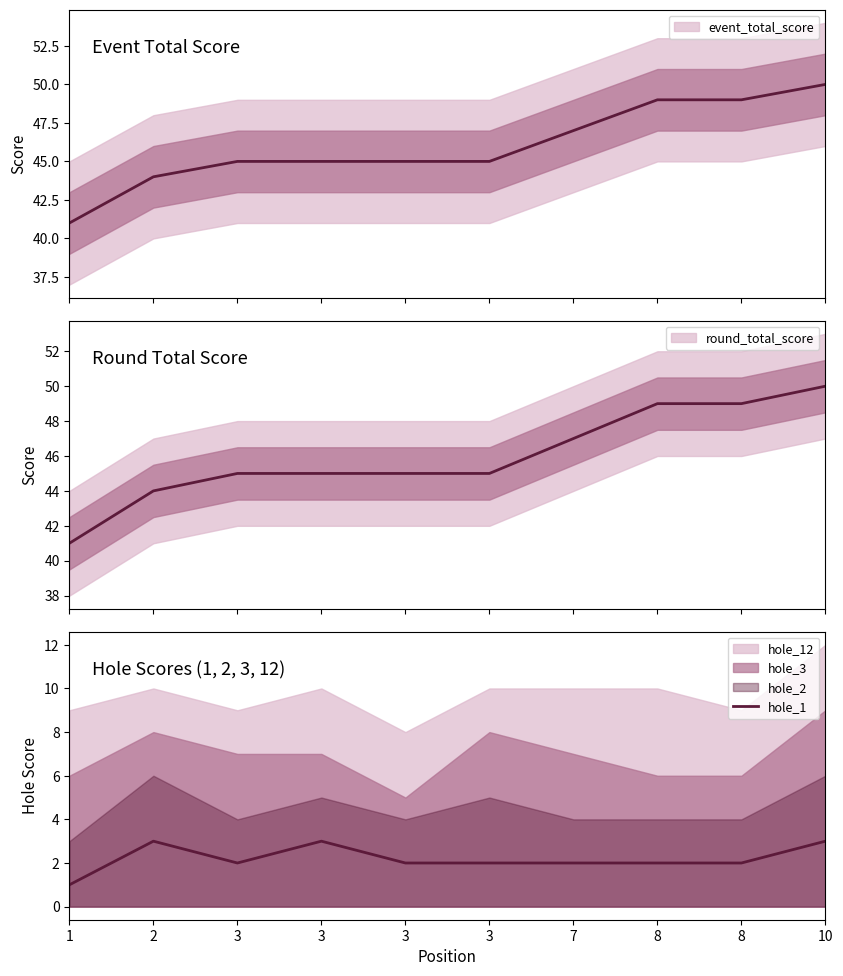

What is the difference between the maximum and second lowest values?

1